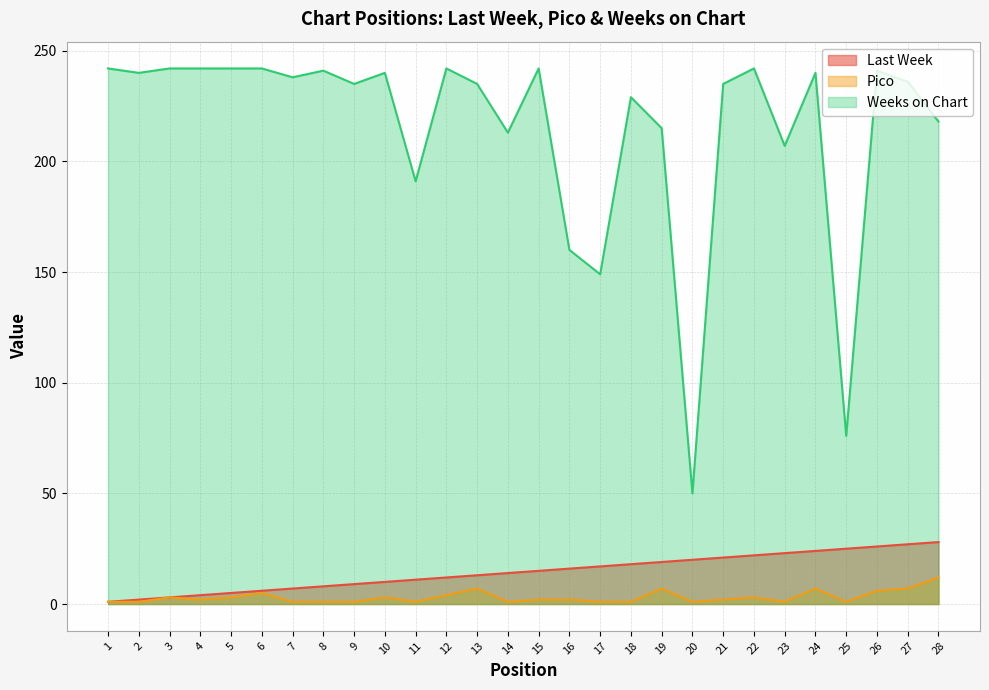

The Last Week series shows 7 at 7. True or false?

True